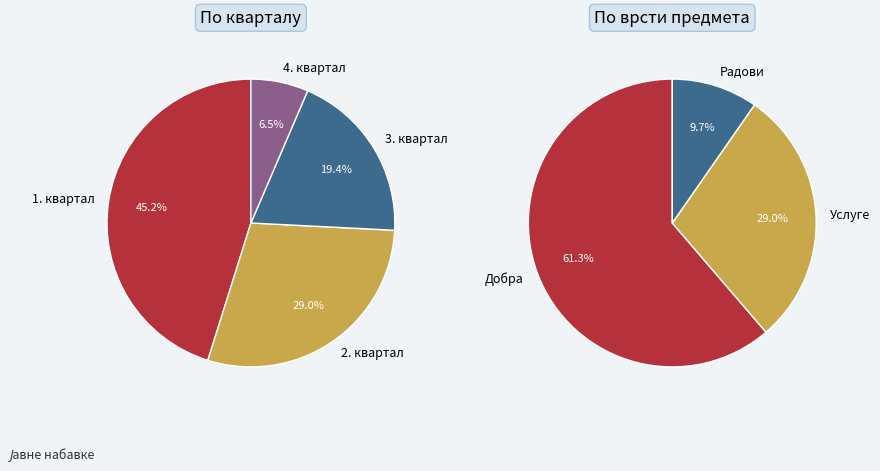

Which slice is the smallest?

Радови